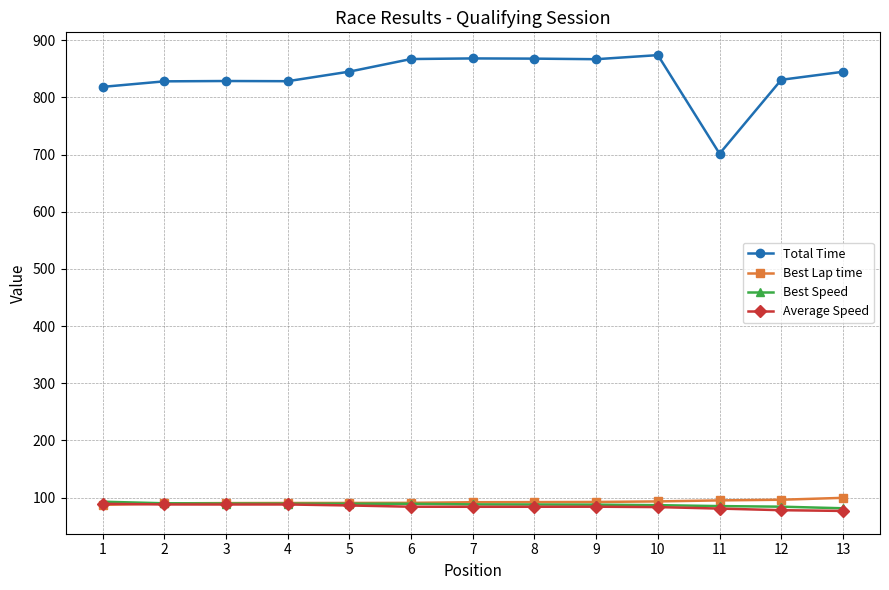

How many lines are shown in the chart?

4